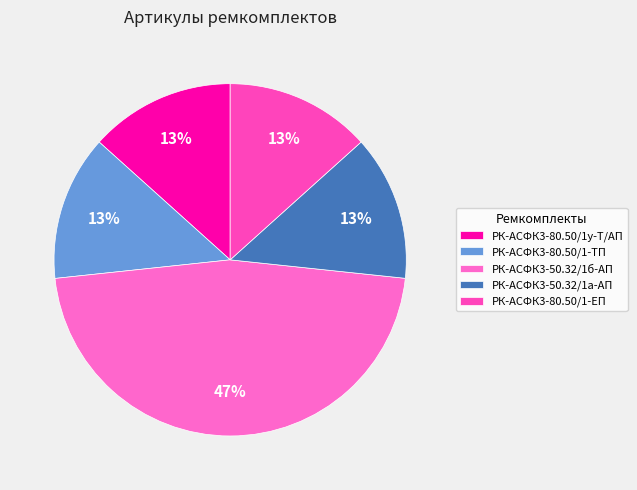

To the nearest percent, what is the combined percentage of РК-АСФК3-50.32/1б-АП and РК-АСФК3-80.50/1у-Т/АП?

60%